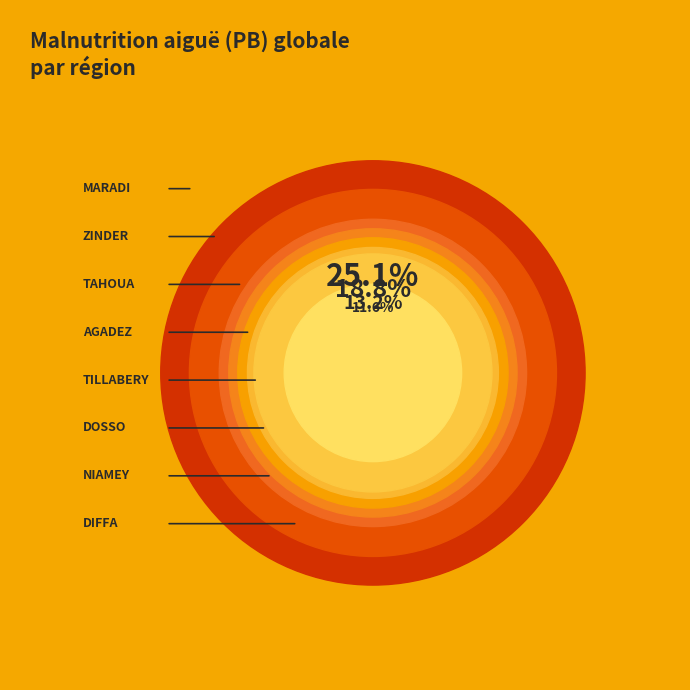

To the nearest percent, what portion does DOSSO represent?

9%